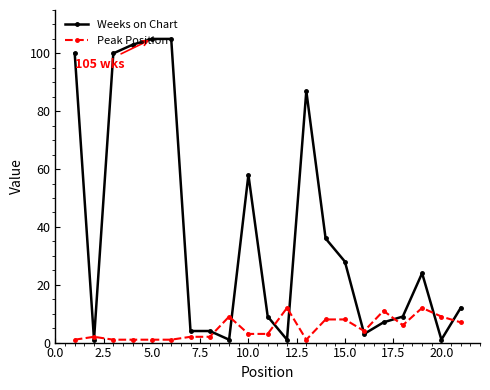

What is the highest value of the Weeks on Chart series?

105